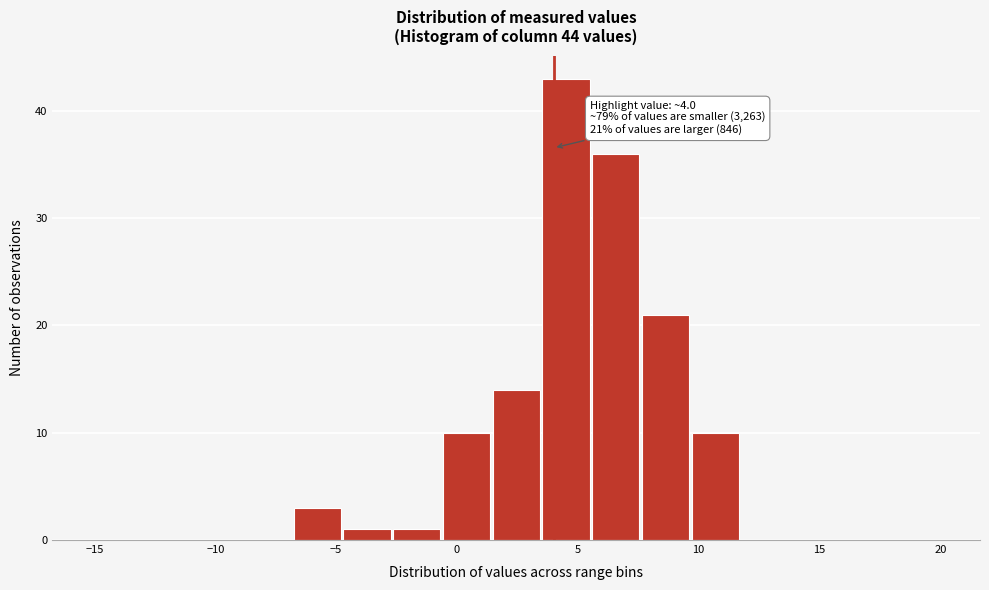

Which range on the x-axis has the tallest bar?

3.5 to 5.5